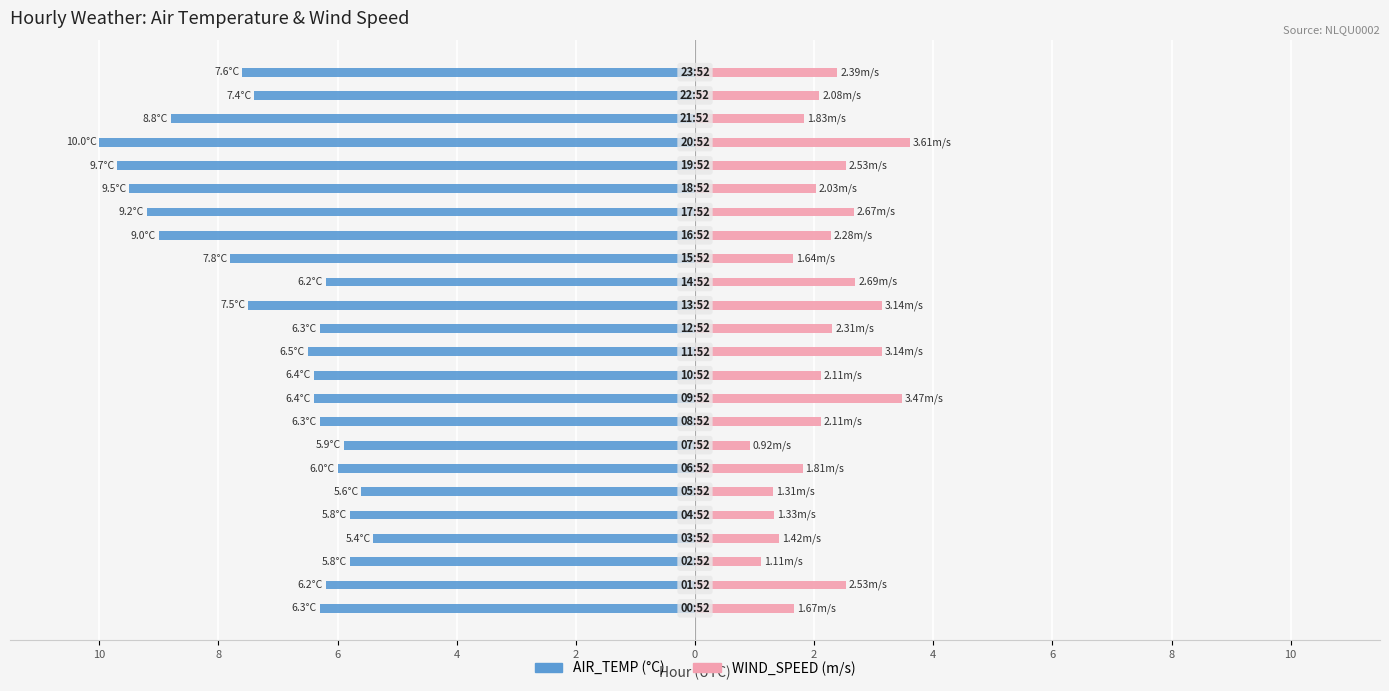

Between 8 and 20, which series saw the biggest shift?

AIR_TEMP